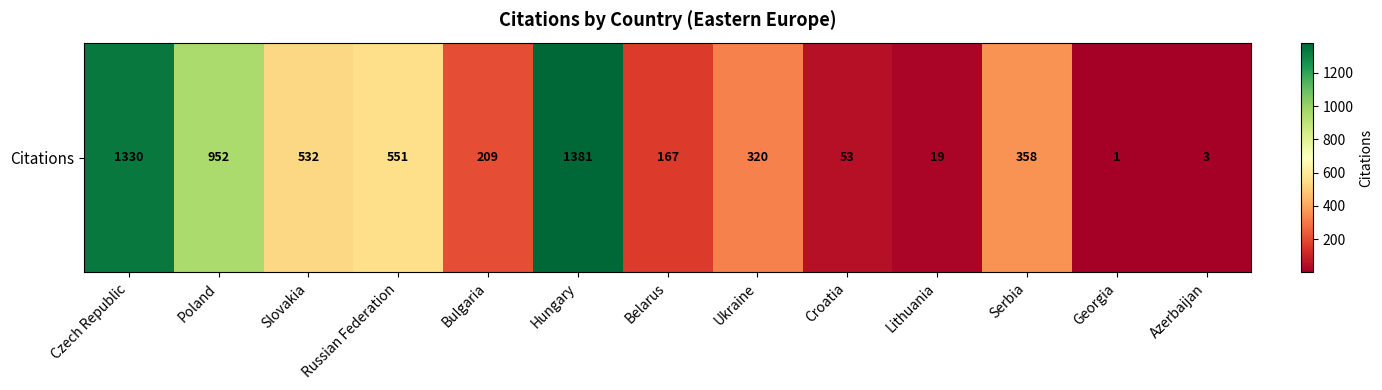

Which category has the highest value across all series?

Hungary